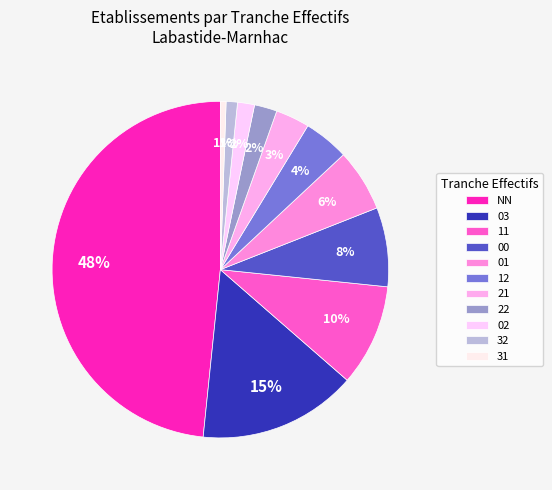

What is the smallest slice in the pie chart?

31